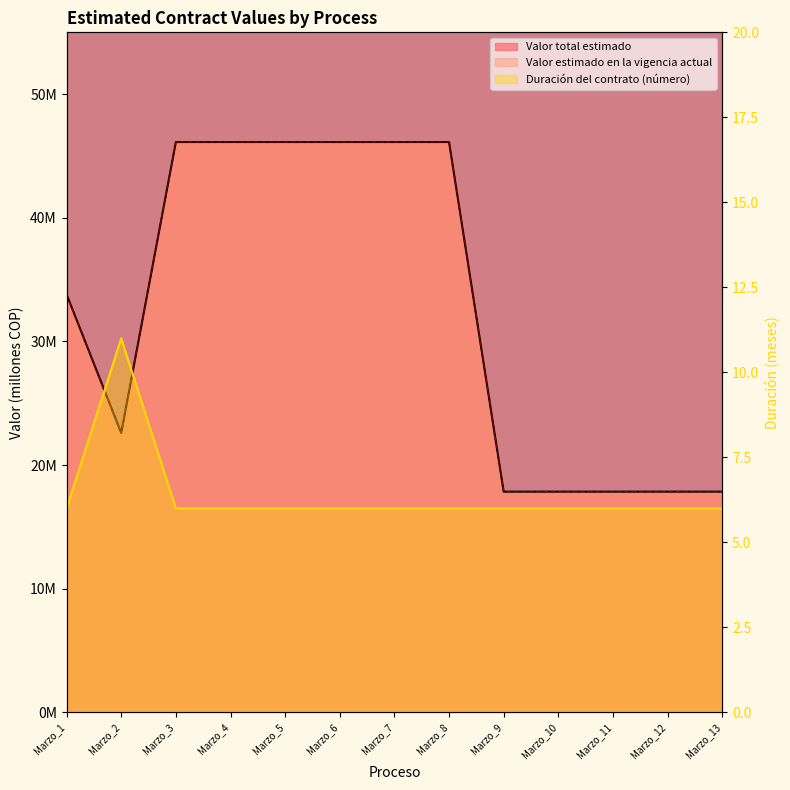

What is the maximum value shown in the chart?

46.1